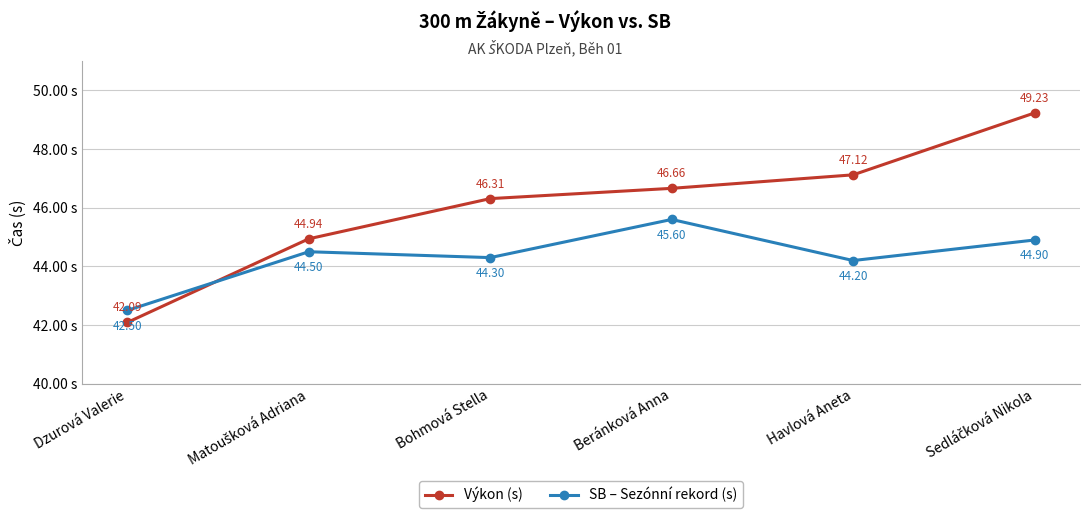

Rank the series by their average value, from lowest to highest.

SB – Sezónní rekord (s), Výkon (s)